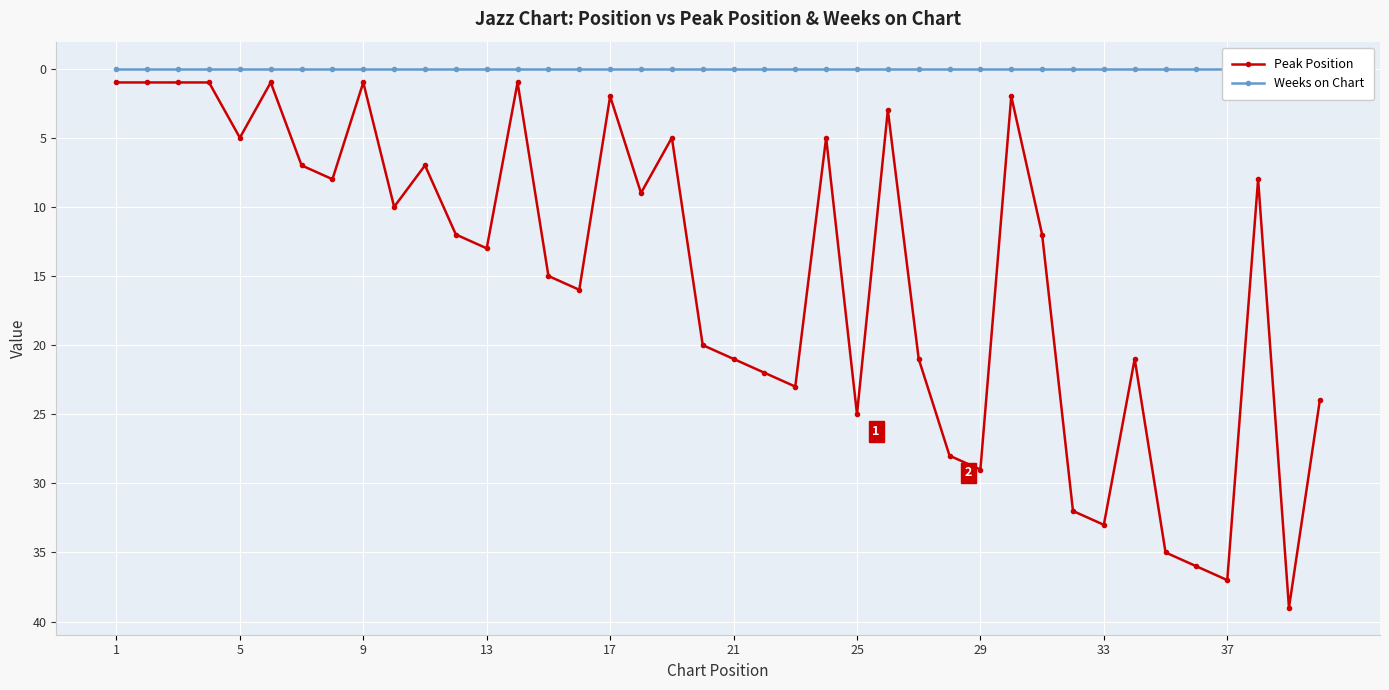

What are all the series names shown in the legend?

Peak Position, Weeks on Chart